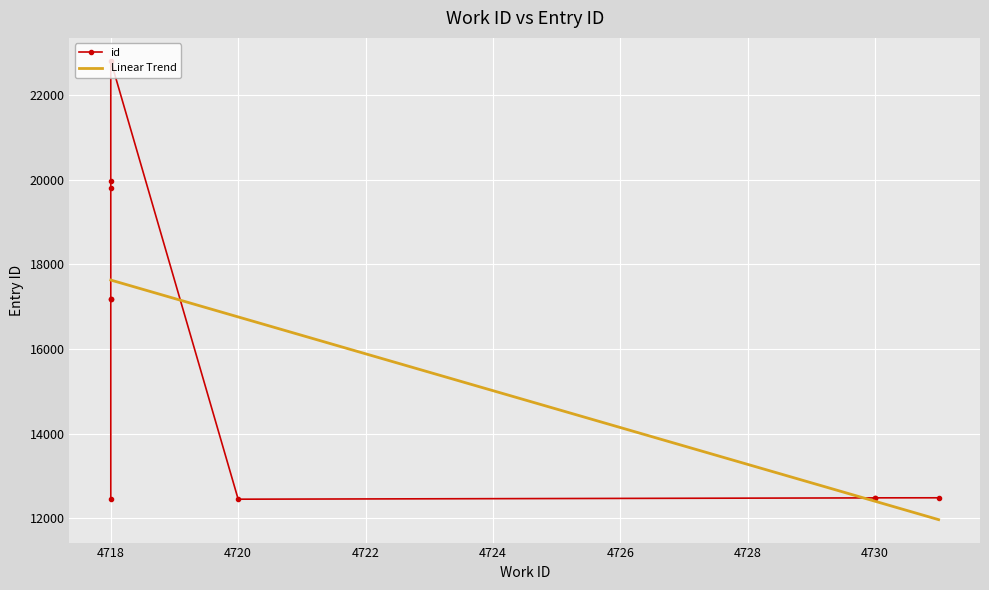

Rank the categories by value from highest to lowest.

4718, 4718, 4718, 4718, 4718, 4731, 4730, 4730, 4718, 4720